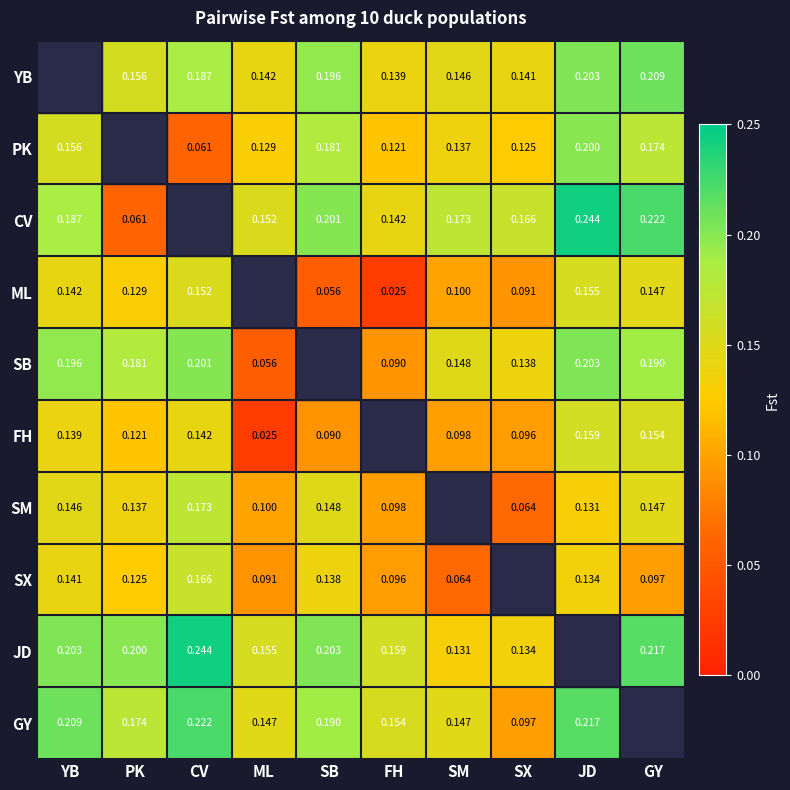

Is it true that CV equals 0.2 at SX?

True